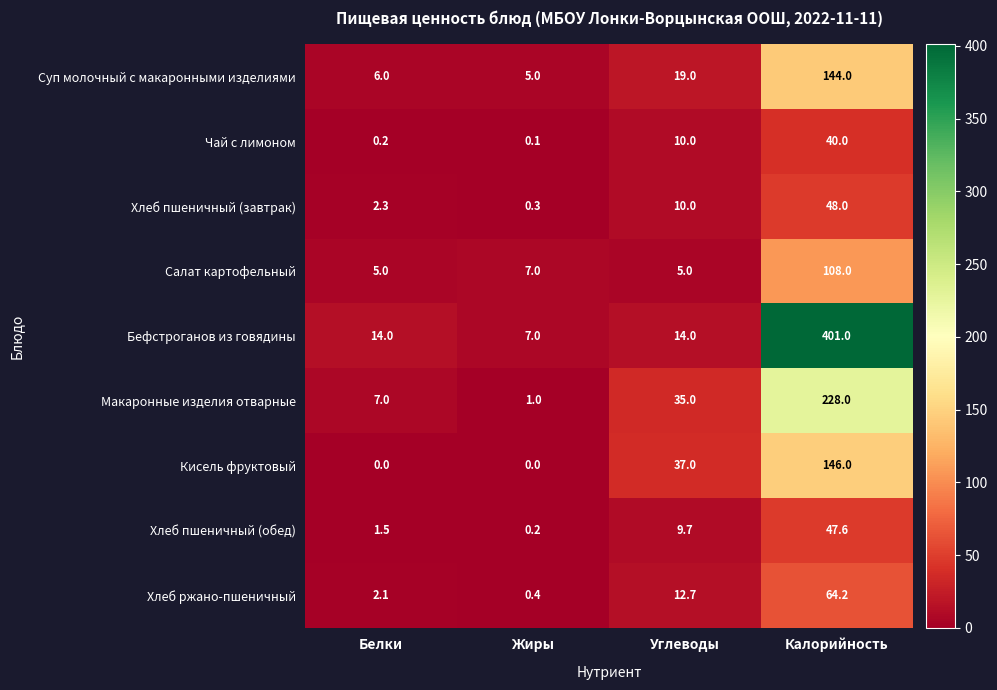

Rank the series at Белки from highest to lowest value.

Бефстроганов из говядины, Макаронные изделия отварные, Суп молочный с макаронными изделиями, Салат картофельный, Хлеб пшеничный (завтрак), Хлеб ржано-пшеничный, Хлеб пшеничный (обед), Чай с лимоном, Кисель фруктовый